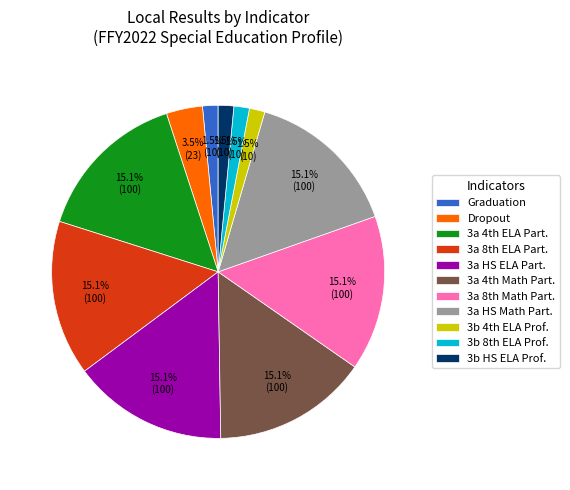

Does any single category account for the majority?

No